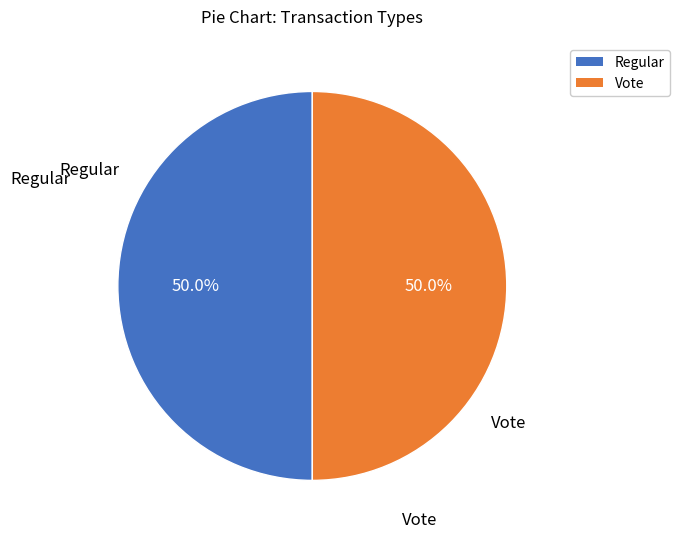

What percentage is the Regular slice, to the nearest percent?

50%